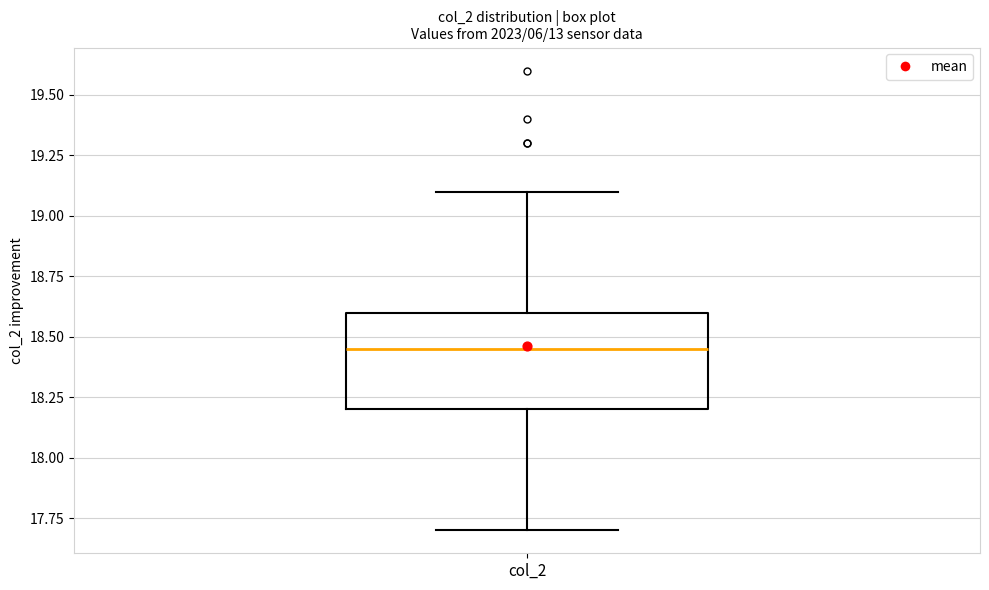

Transcribe this box plot: give where the median line is, the range the box spans, and where the two whiskers end, as read against the y-axis. The values are not printed on the chart, so give them approximately, as read against the axis.

median 18.45, box 18.20 to 18.60, whiskers 17.70 to 19.10